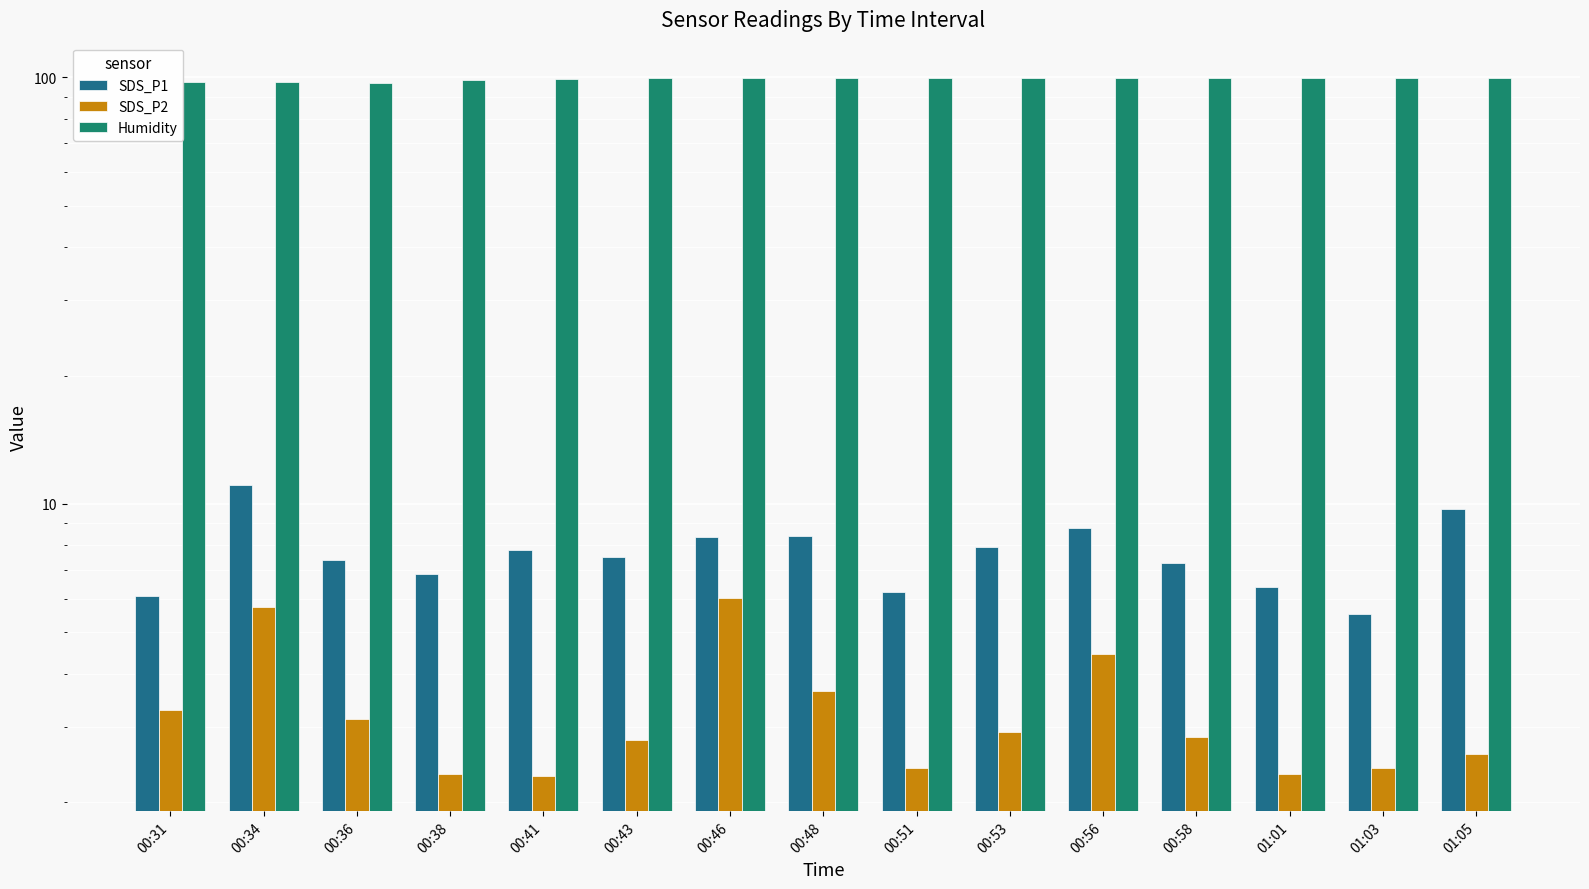

True or false: SDS_P2 has a value of 1.0 at 00:48.

False